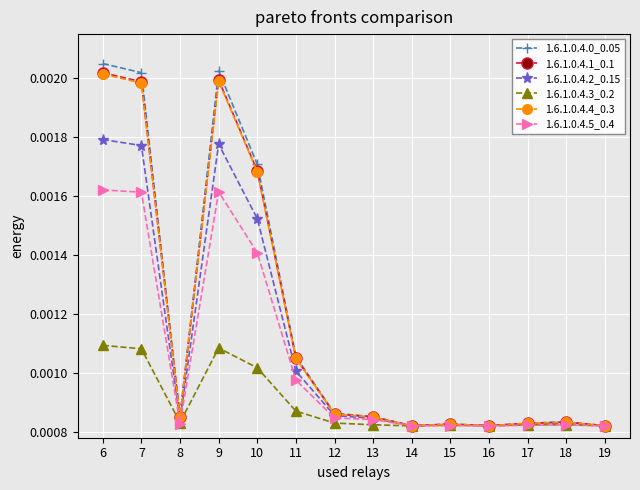

Which series has the widest spread of values?

1.6.1.0.4.0_0.05